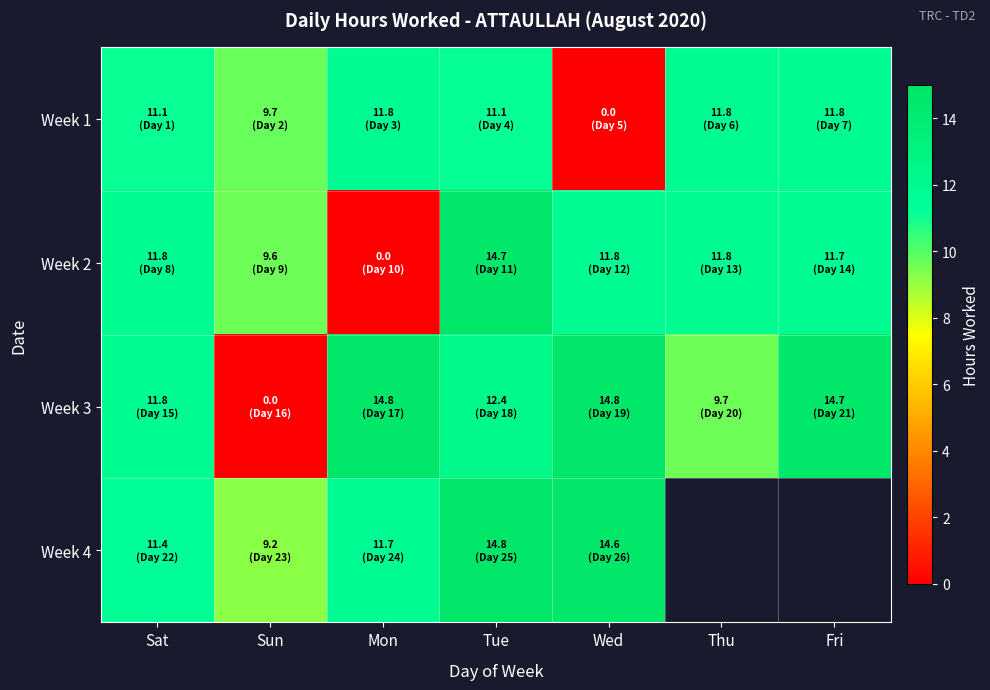

At which label does Week 1 first exceed 11?

Sat